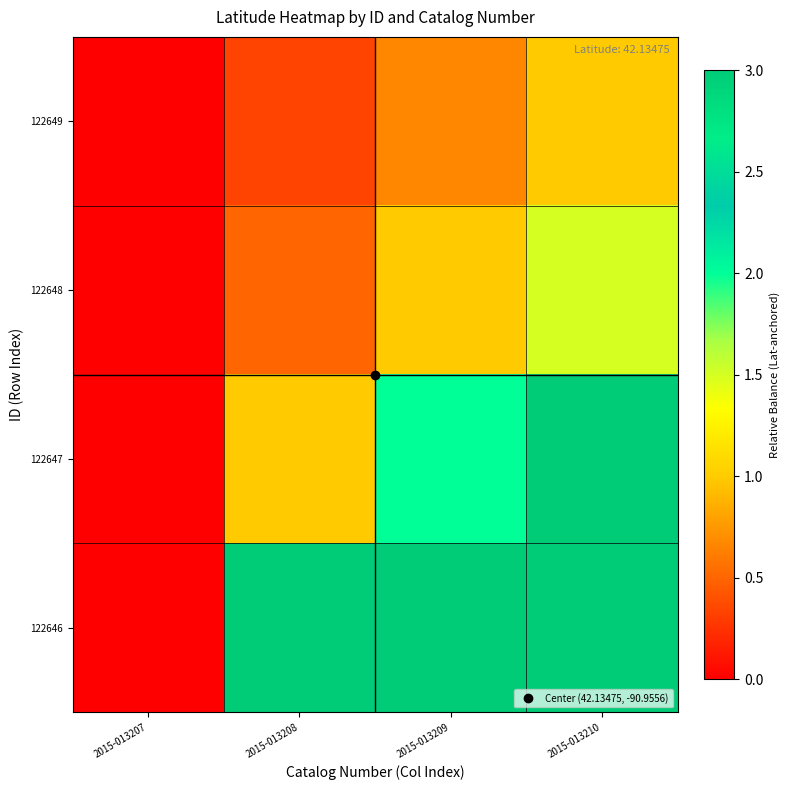

How many distinct data groups are displayed?

4